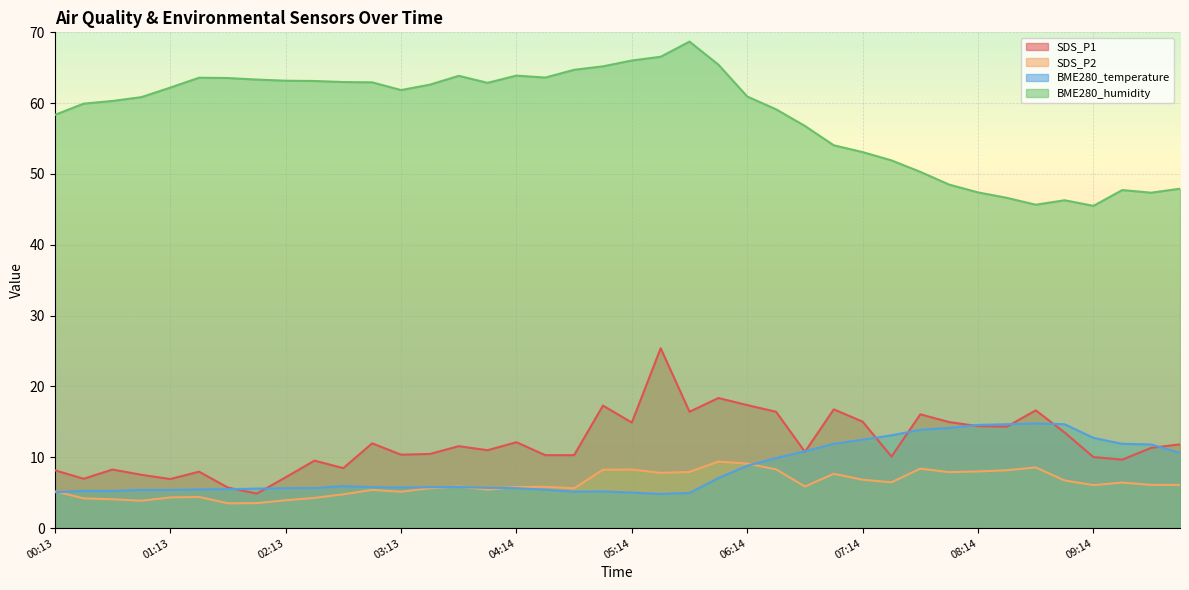

Is it true that BME280_temperature equals 5.8 at 03:28?

True